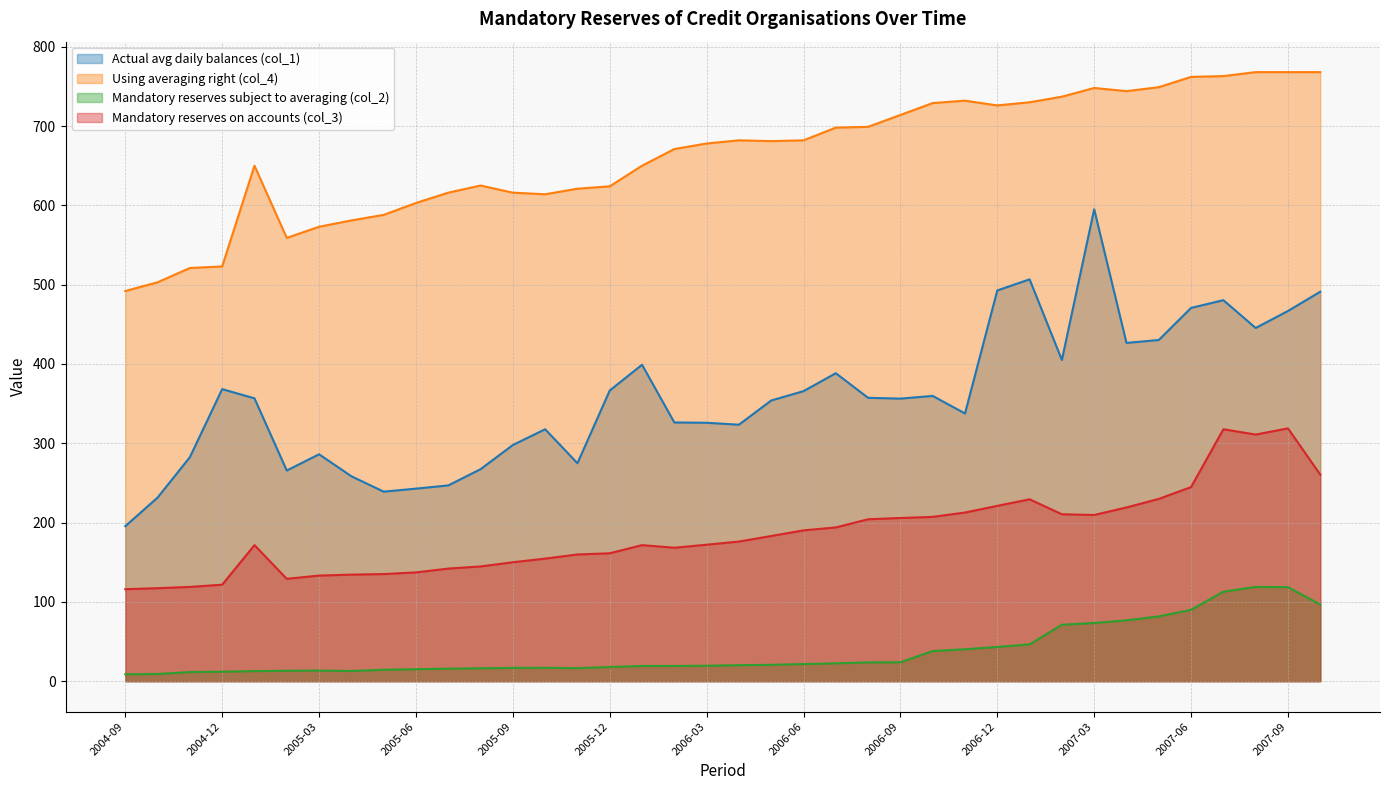

True or false: Using averaging right (col_4) and Mandatory reserves subject to averaging (col_2) intersect in this chart.

False